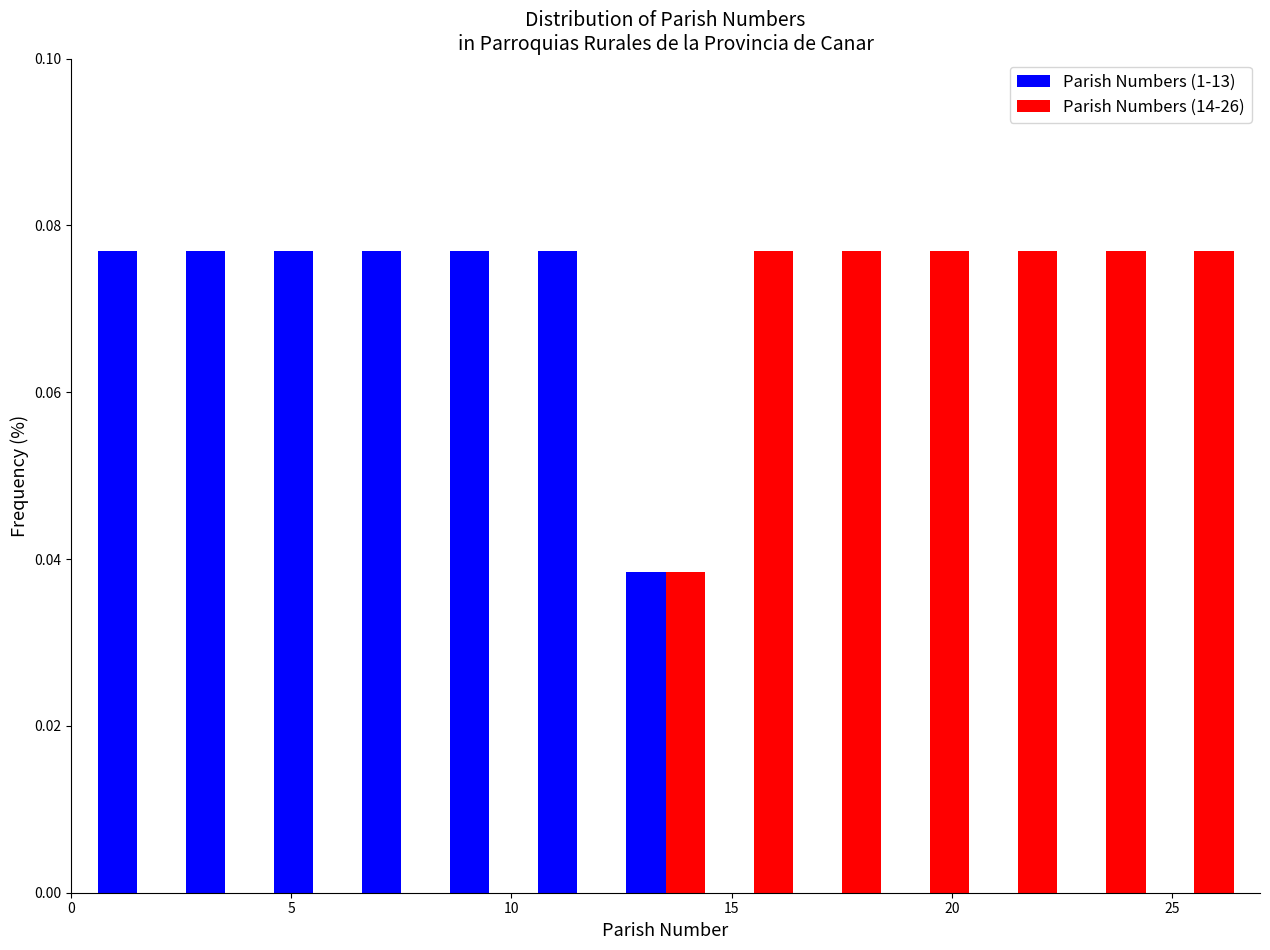

Reading left to right, transcribe this chart: for each range on the x-axis, give the height of each series' bar. The values are not printed on the chart, so give them approximately, as read against the axis.

0.5 to 2.5: Parish Numbers (1-13)=0.076	Parish Numbers (14-26)=0
2.5 to 4.5: Parish Numbers (1-13)=0.076	Parish Numbers (14-26)=0
4.5 to 6.5: Parish Numbers (1-13)=0.076	Parish Numbers (14-26)=0
6.5 to 8.5: Parish Numbers (1-13)=0.076	Parish Numbers (14-26)=0
8.5 to 10.5: Parish Numbers (1-13)=0.076	Parish Numbers (14-26)=0
10.5 to 12.5: Parish Numbers (1-13)=0.076	Parish Numbers (14-26)=0
12.5 to 14.5: Parish Numbers (1-13)=0.038	Parish Numbers (14-26)=0.038
14.5 to 16.5: Parish Numbers (1-13)=0	Parish Numbers (14-26)=0.076
16.5 to 18.5: Parish Numbers (1-13)=0	Parish Numbers (14-26)=0.076
18.5 to 20.5: Parish Numbers (1-13)=0	Parish Numbers (14-26)=0.076
20.5 to 22.5: Parish Numbers (1-13)=0	Parish Numbers (14-26)=0.076
22.5 to 24.5: Parish Numbers (1-13)=0	Parish Numbers (14-26)=0.076
24.5 to 26.5: Parish Numbers (1-13)=0	Parish Numbers (14-26)=0.076